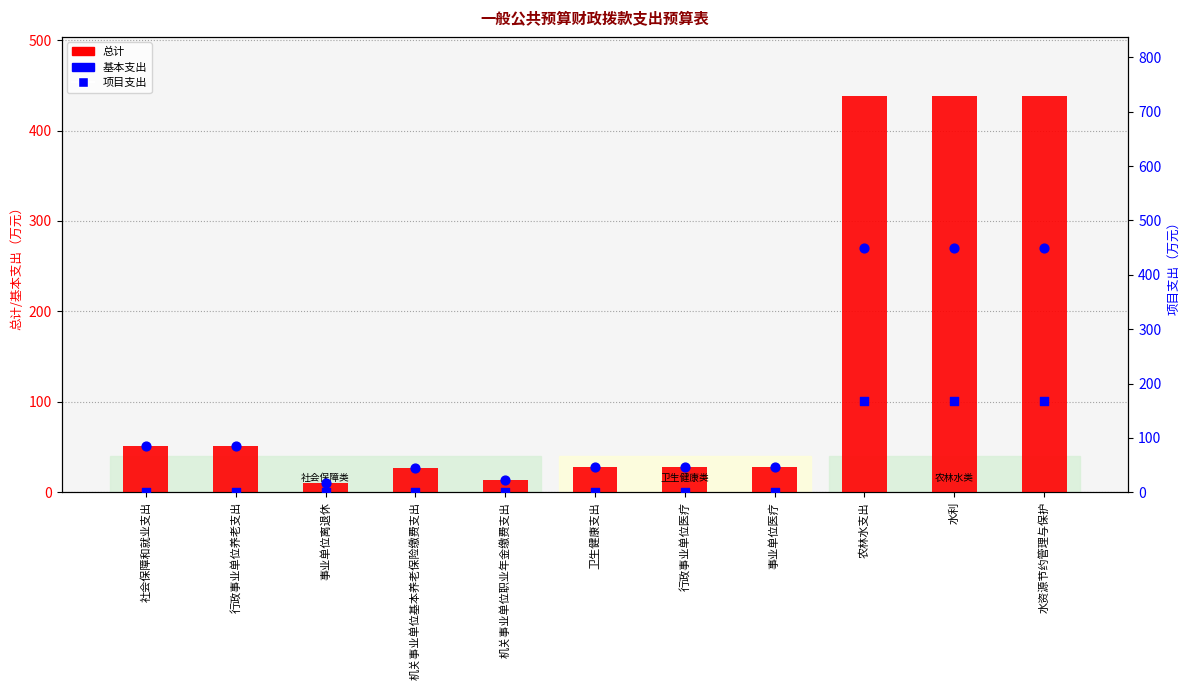

Is the value of 总计 at 卫生健康支出 greater than the value of 基本支出 at 卫生健康支出?

No